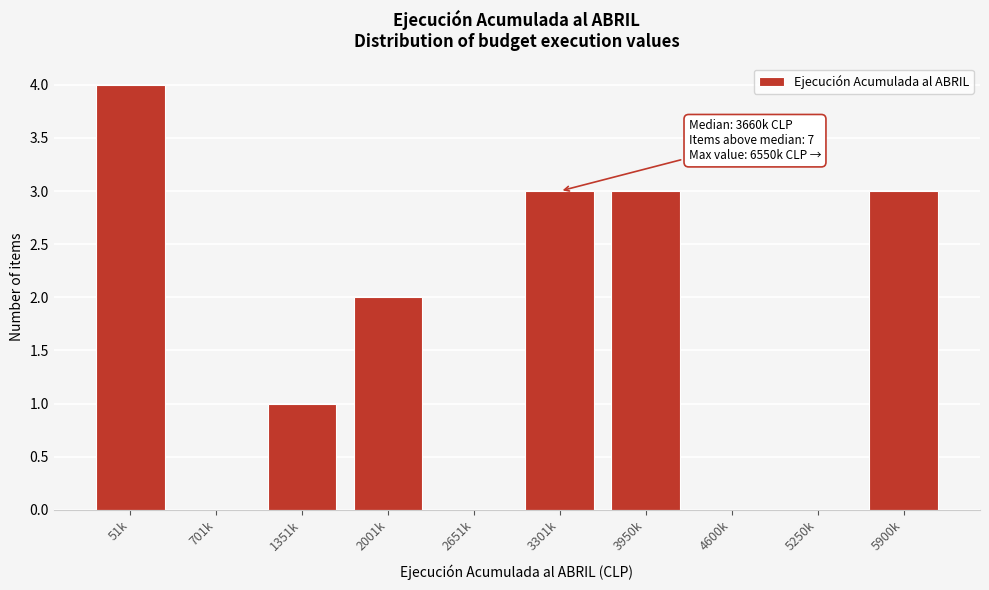

Reading left to right, list all the values displayed in this chart.

51k=4	701k=0	1351k=1	2001k=2	2651k=0	3301k=3	3950k=3	4600k=0	5250k=0	5900k=3